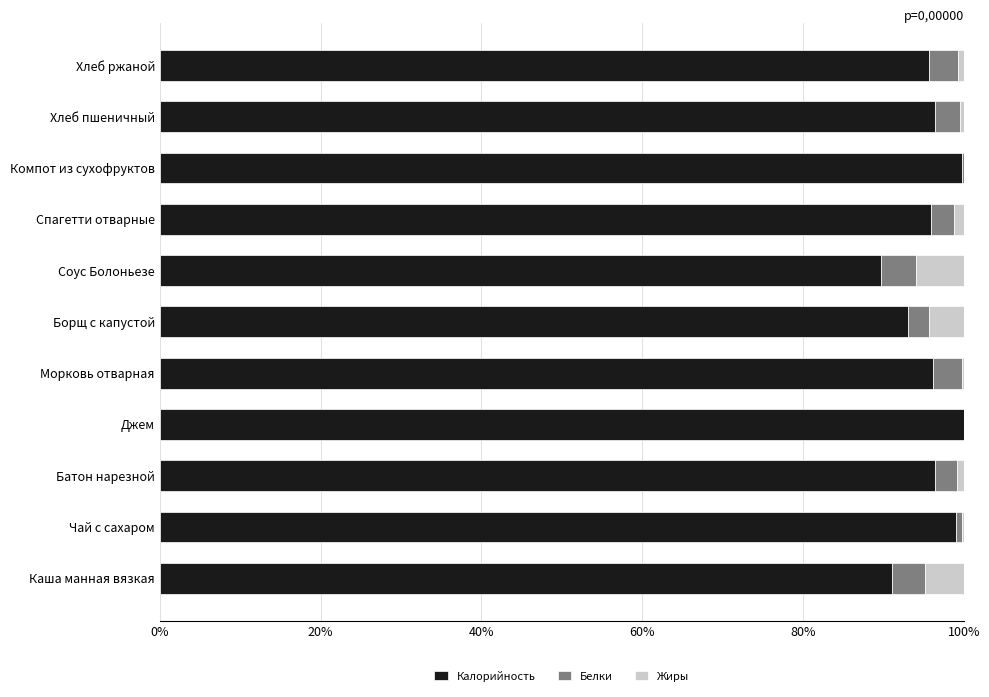

True or false: Калорийность has a value of 93.0 at Борщ с капустой.

True